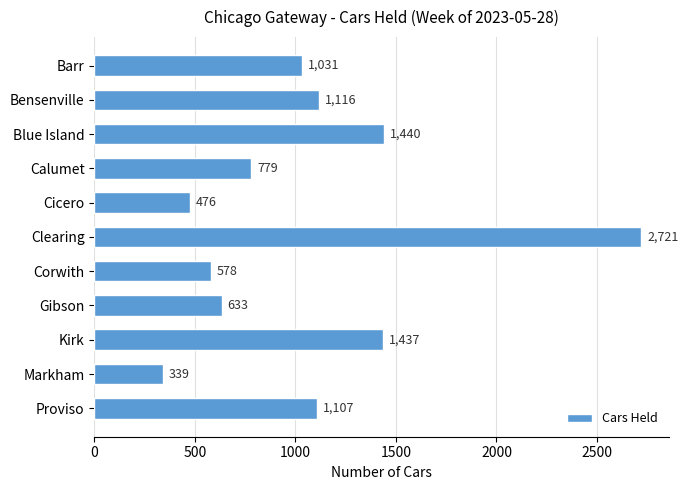

Reading top to bottom, extract all data points from this chart.

1031	1116	1440	779	476	2721	578	633	1437	339	1107